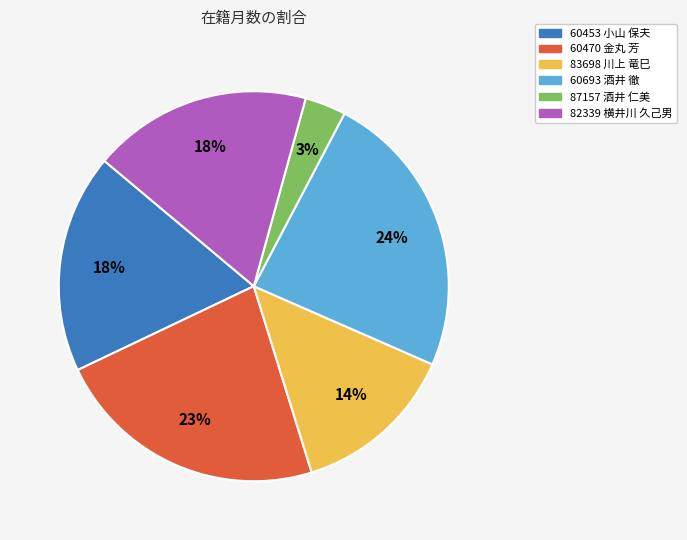

Is there any slice that represents more than half of the pie?

No